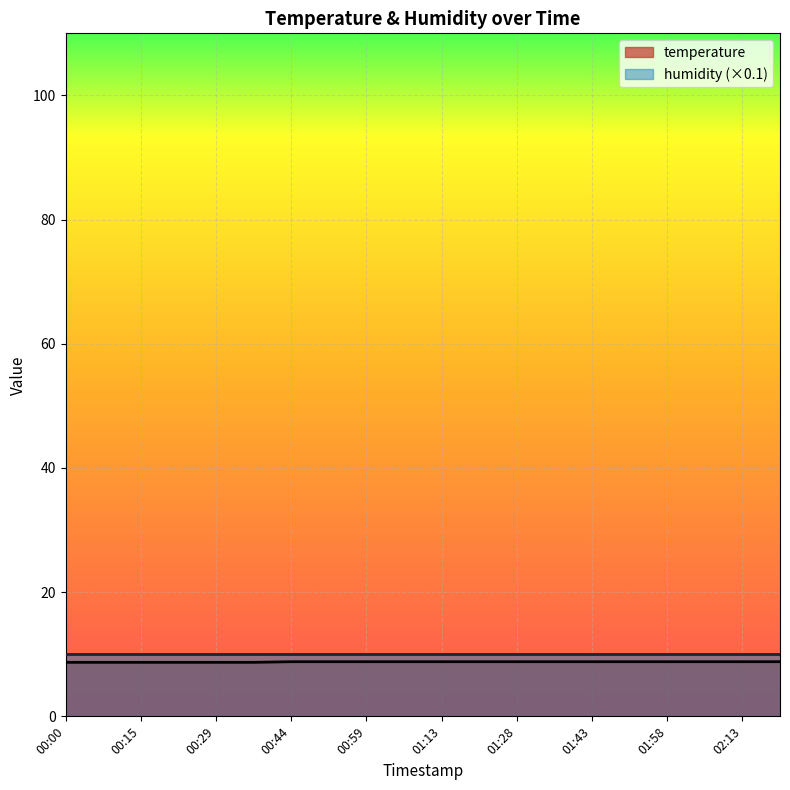

Rank the categories by value from highest to lowest.

00:44, 00:51, 00:59, 01:06, 01:13, 01:21, 01:28, 01:36, 01:43, 01:51, 01:58, 02:06, 02:13, 02:21, 00:00, 00:07, 00:15, 00:22, 00:29, 00:37